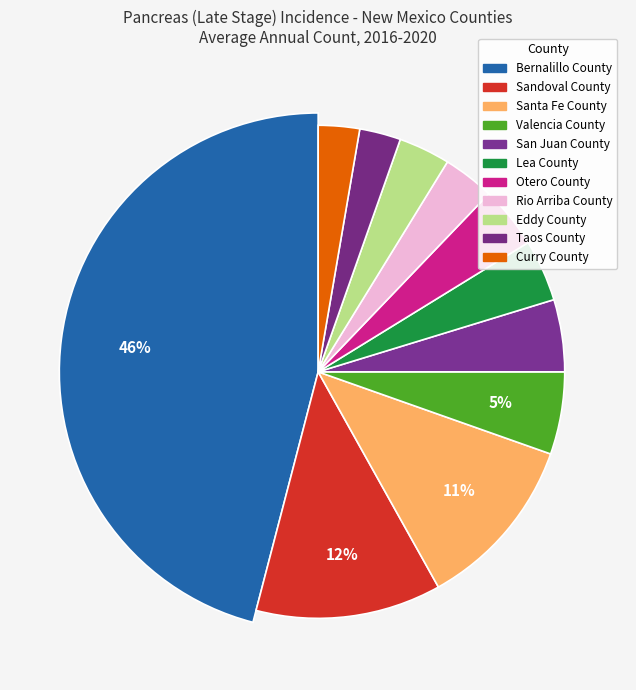

Which has a higher value, Sandoval County or Lea County?

Sandoval County